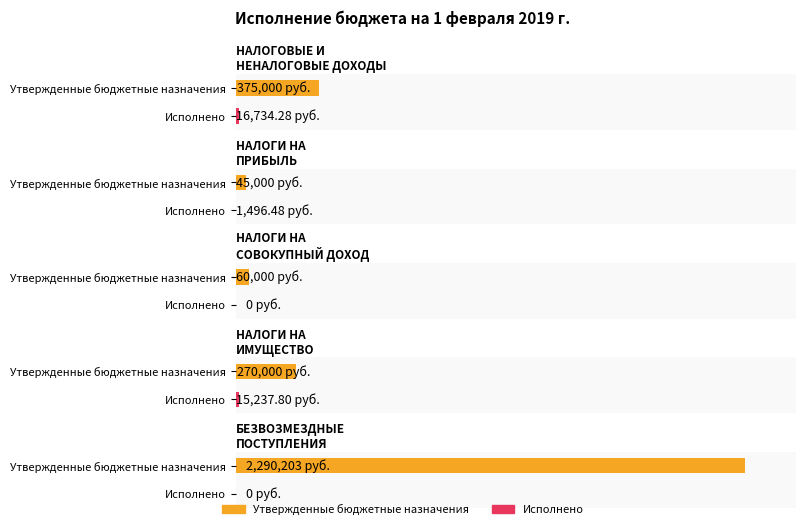

Reading left to right, transcribe all the data shown in this chart.

Утвержденные бюджетные назначения: НАЛОГОВЫЕ И
НЕНАЛОГОВЫЕ ДОХОДЫ=375000.0	НАЛОГИ НА
ПРИБЫЛЬ=45000.0	НАЛОГИ НА
СОВОКУПНЫЙ ДОХОД=60000.0	НАЛОГИ НА
ИМУЩЕСТВО=270000.0	БЕЗВОЗМЕЗДНЫЕ
ПОСТУПЛЕНИЯ=2290203.0
Исполнено: НАЛОГОВЫЕ И
НЕНАЛОГОВЫЕ ДОХОДЫ=16734.3	НАЛОГИ НА
ПРИБЫЛЬ=1496.5	НАЛОГИ НА
СОВОКУПНЫЙ ДОХОД=0.0	НАЛОГИ НА
ИМУЩЕСТВО=15237.8	БЕЗВОЗМЕЗДНЫЕ
ПОСТУПЛЕНИЯ=0.0